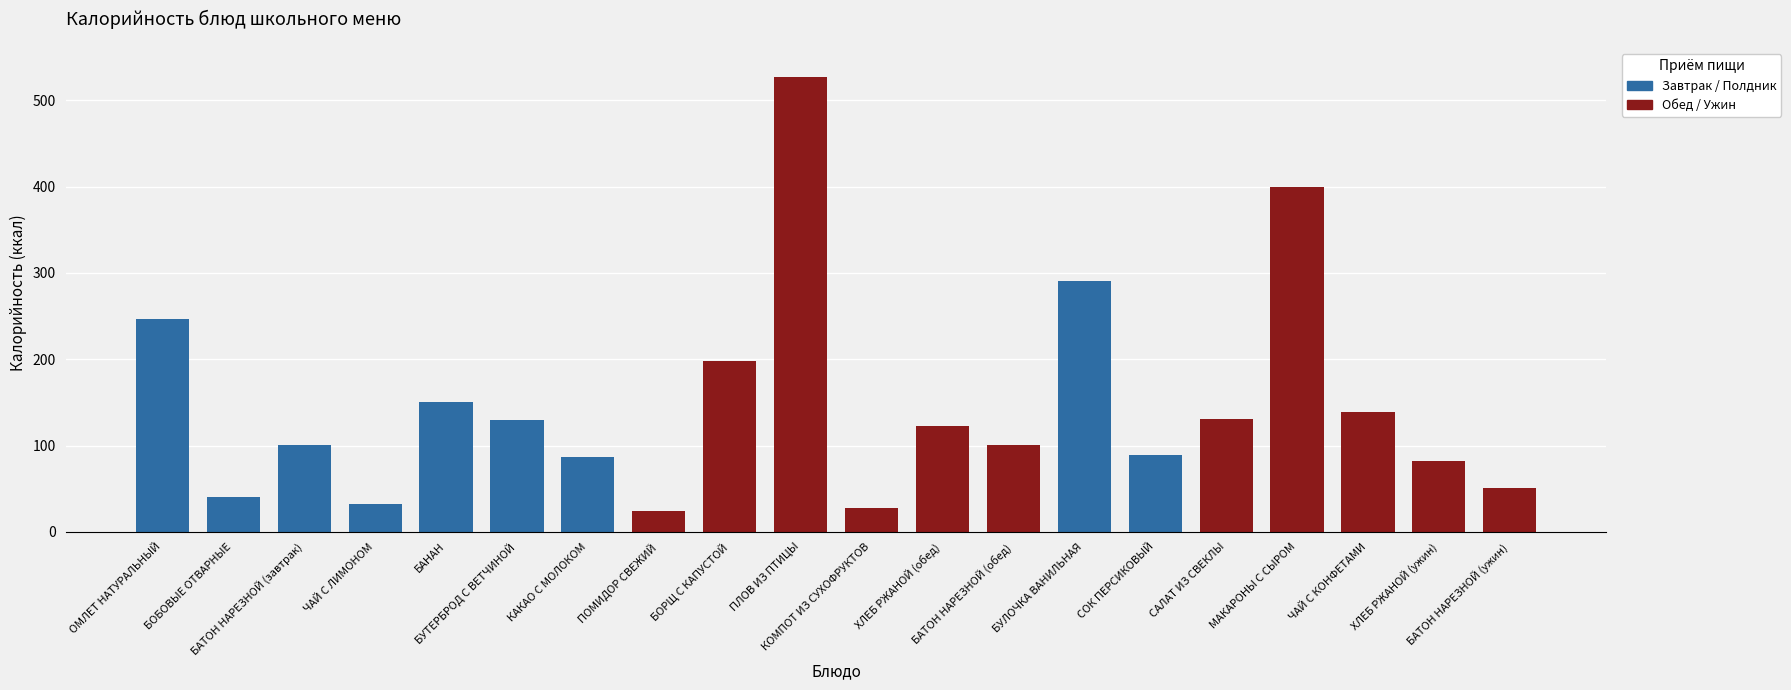

Which series has the largest Y range (max minus min)?

Калорийность